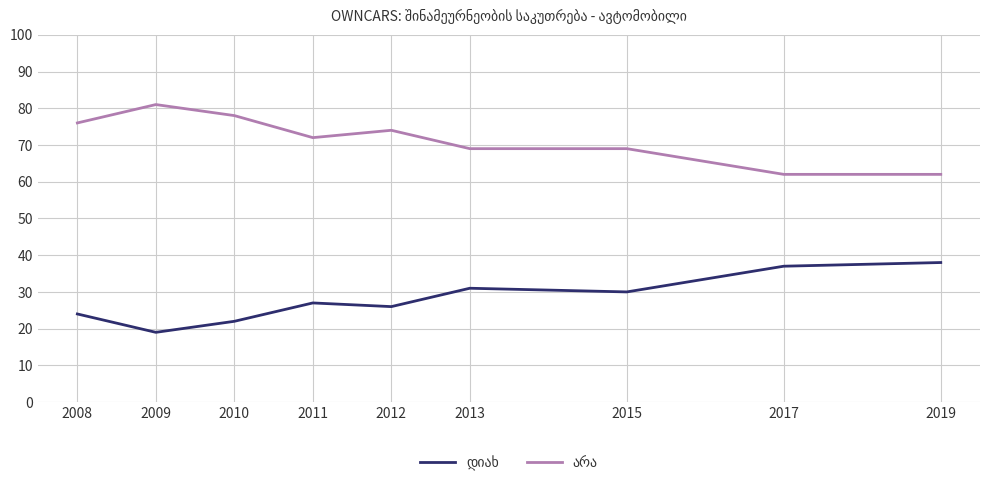

What is the total value across all series at 2010?

100